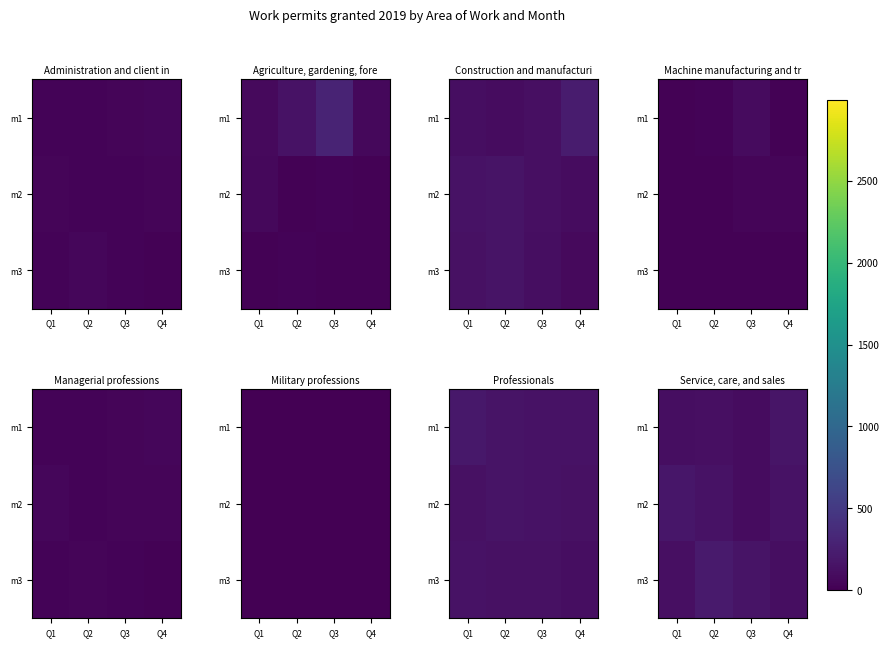

What is the difference between the m1 values at Q2 and Q4?

50